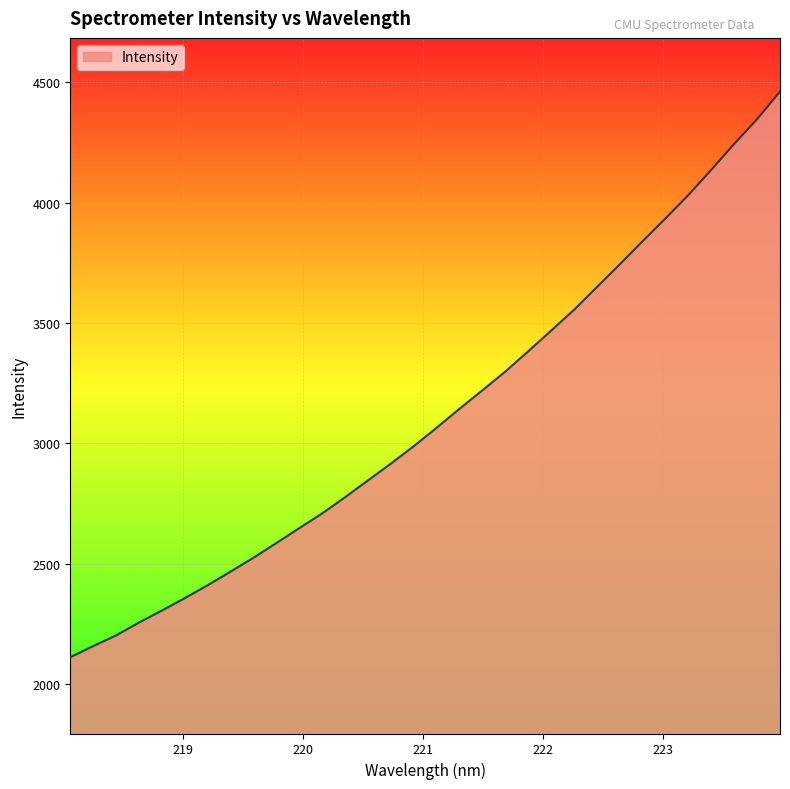

Count the number of values greater than 3065.

16